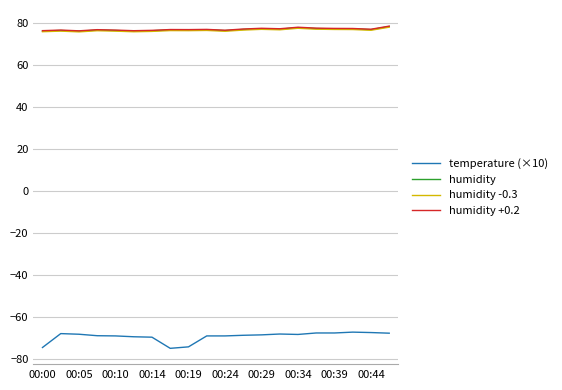

True or false: humidity and temperature (×10) cross at least once.

False